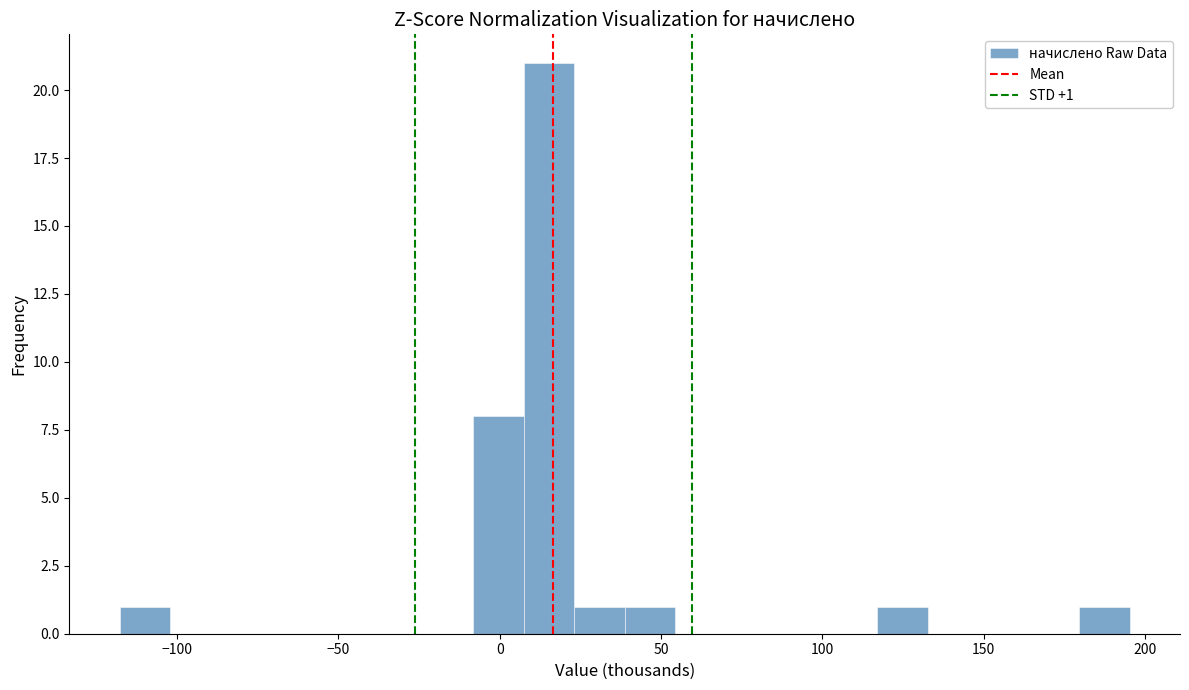

Read against the x-axis, roughly where is the centre of the tallest bar?

15